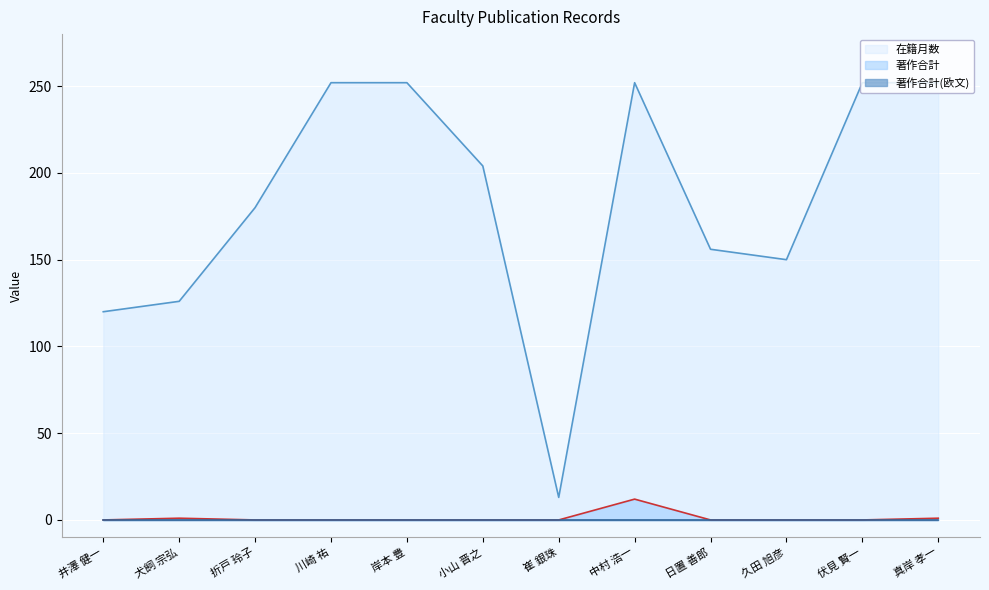

Where is 在籍月数 nearest to the value 132?

犬飼 宗弘